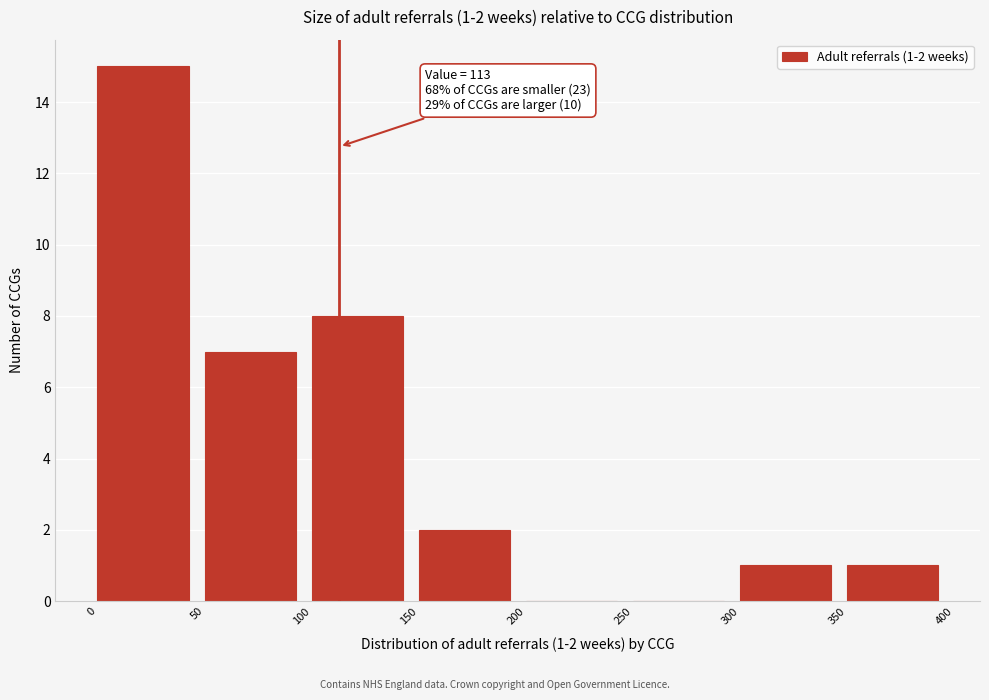

Which range on the x-axis has the tallest bar?

0 to 50